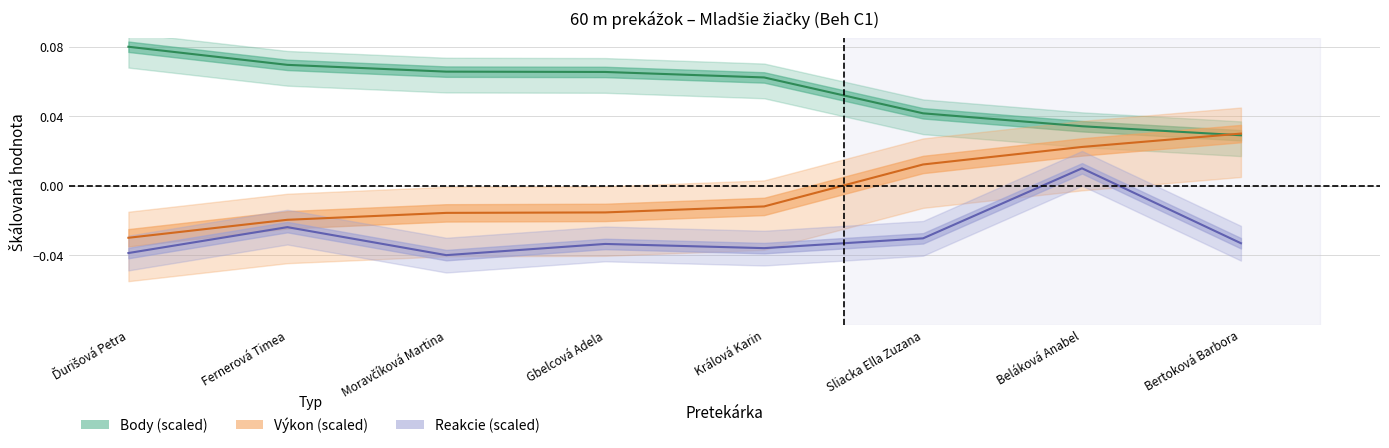

Is this an area chart (filled region under the line)?

No